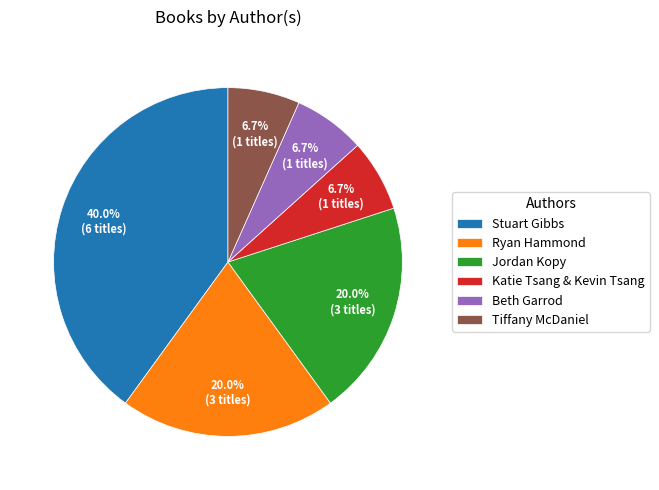

Is there any slice that represents more than half of the pie?

No